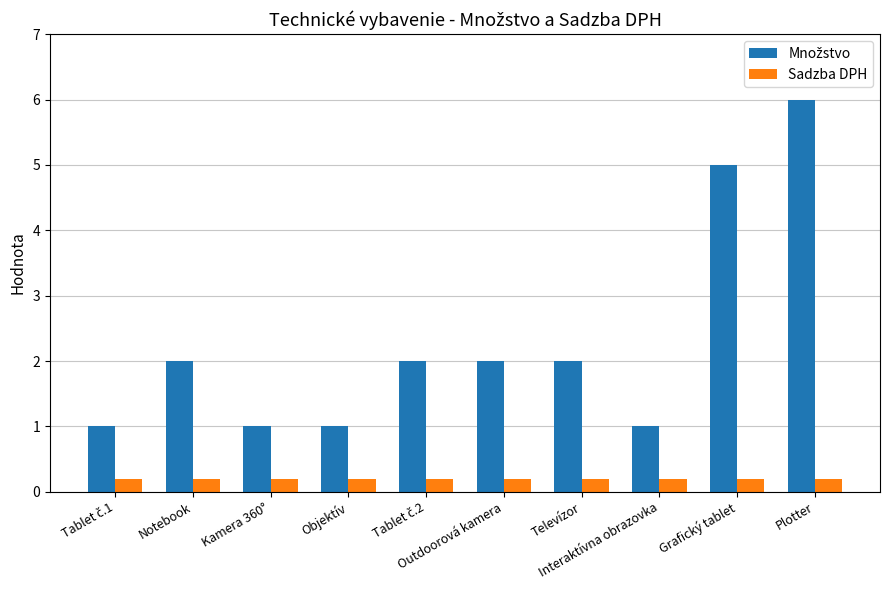

What position from the left is Plotter?

10